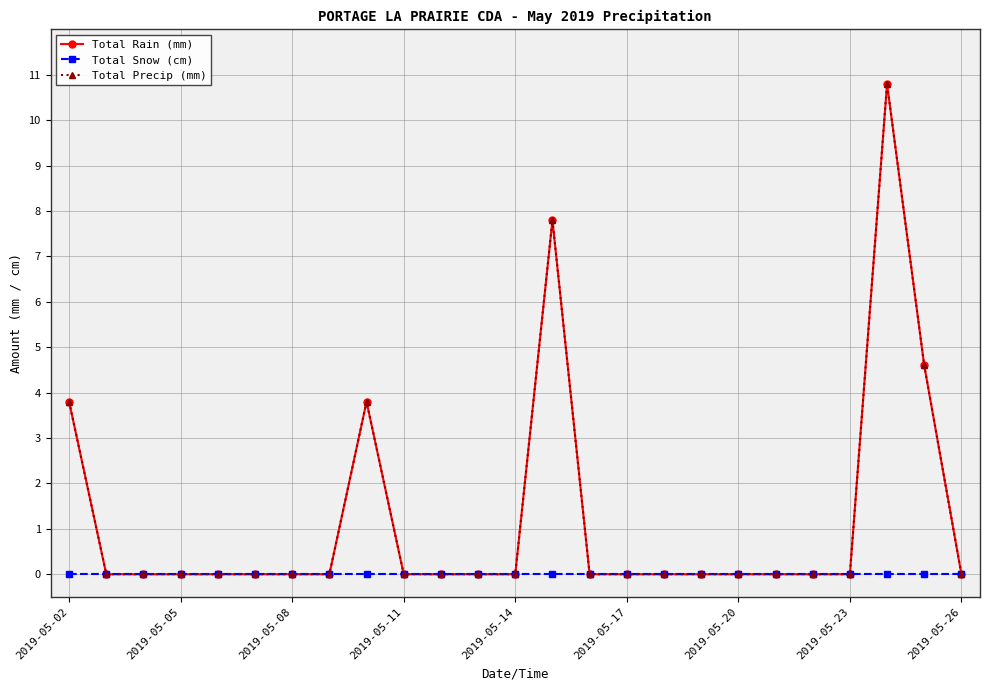

True or false: Total Precip (mm) has more than 1 interior local peaks.

True